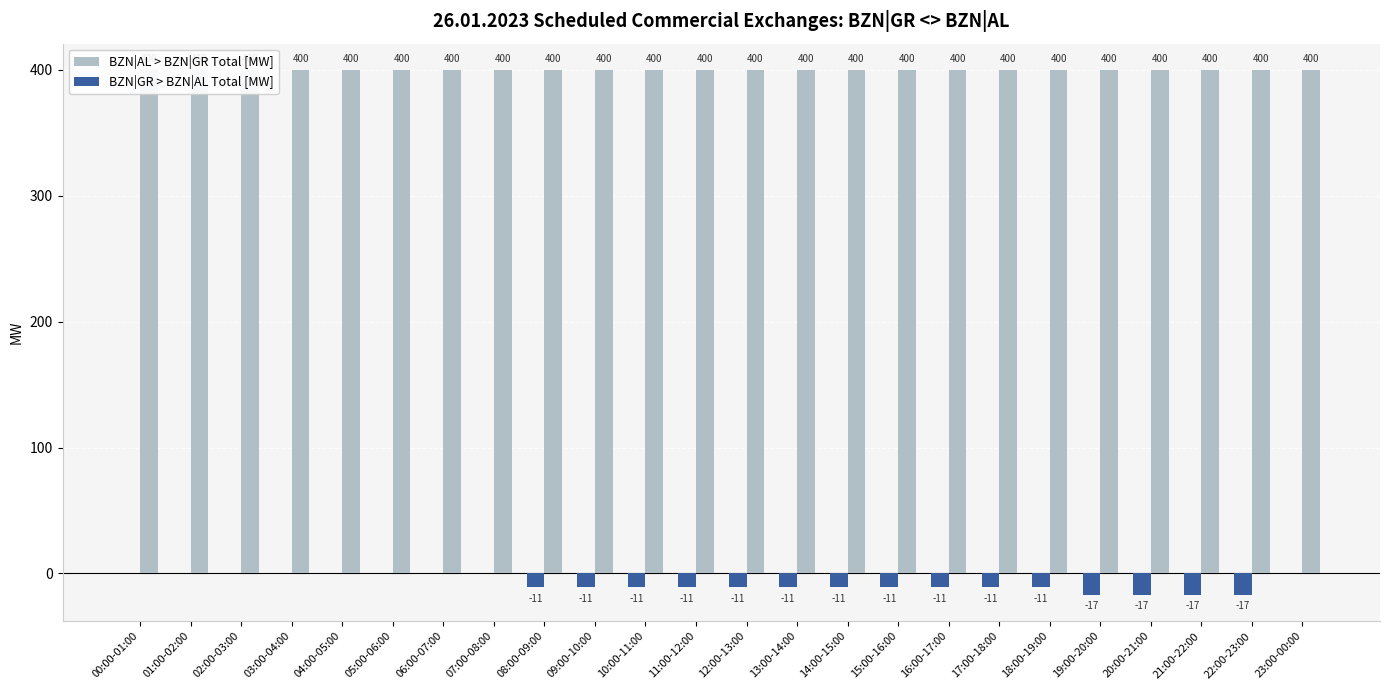

The value of BZN|GR > BZN|AL Total [MW] at 07:00-08:00 is 0. True or false?

True